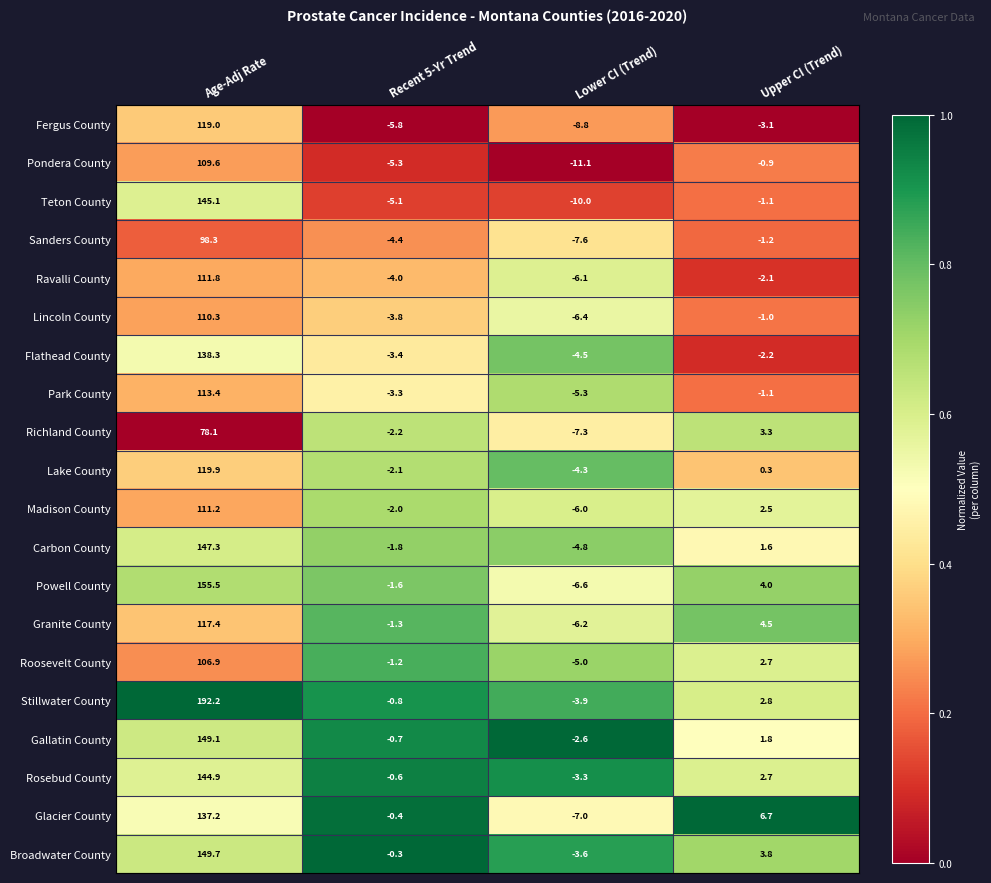

Which series has the largest total across all categories?

Stillwater County